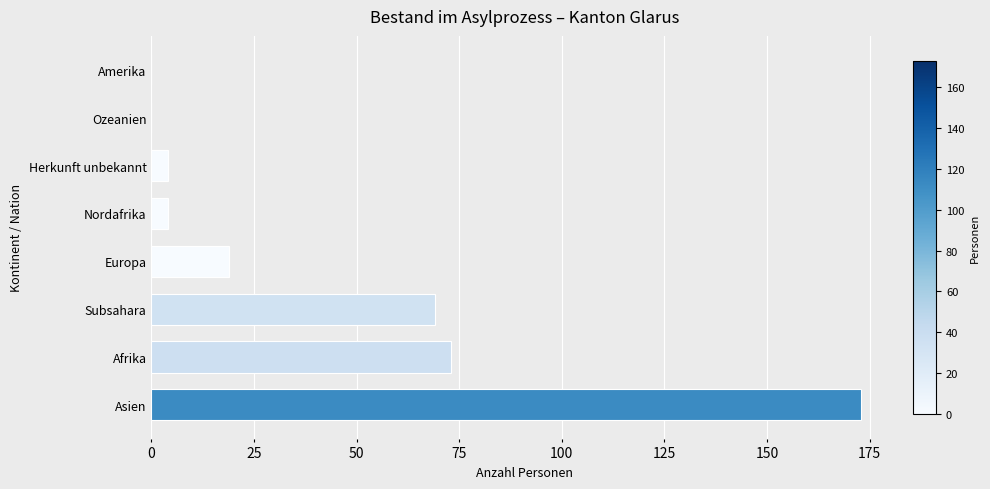

Where is the data nearest to the value 86?

Afrika